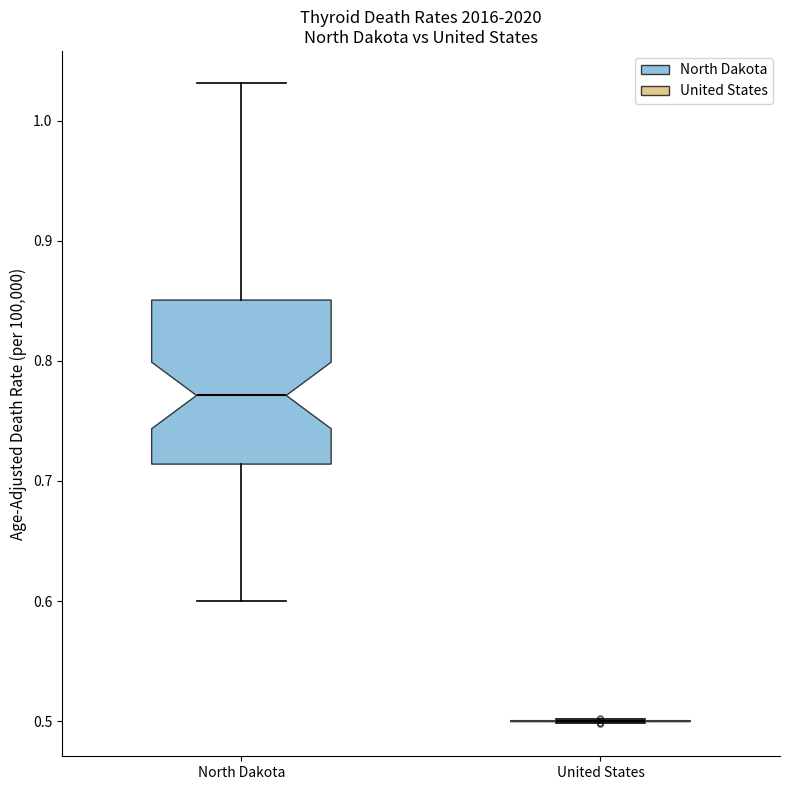

Reading left to right, transcribe this box plot: for each box, give where its median line is, the range the box spans, and where its two whiskers end, as read against the y-axis. The values are not printed on the chart, so give them approximately, as read against the axis.

North Dakota: median 0.77, box 0.71 to 0.85, whiskers 0.60 to 1.03
United States: box collapsed to a line at 0.50, whiskers 0.50 to 0.50